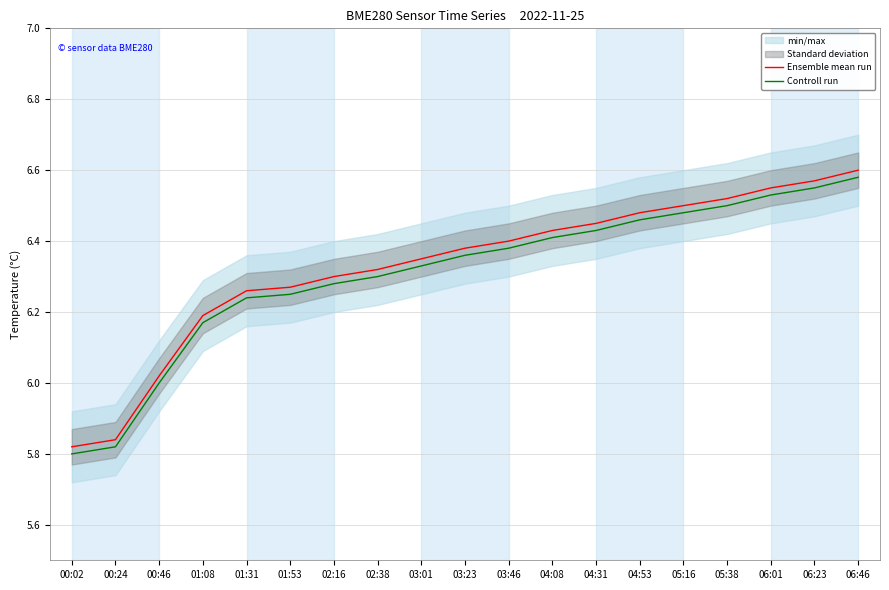

What is the difference between the Ensemble mean run values at 00:02 and 04:31?

0.6